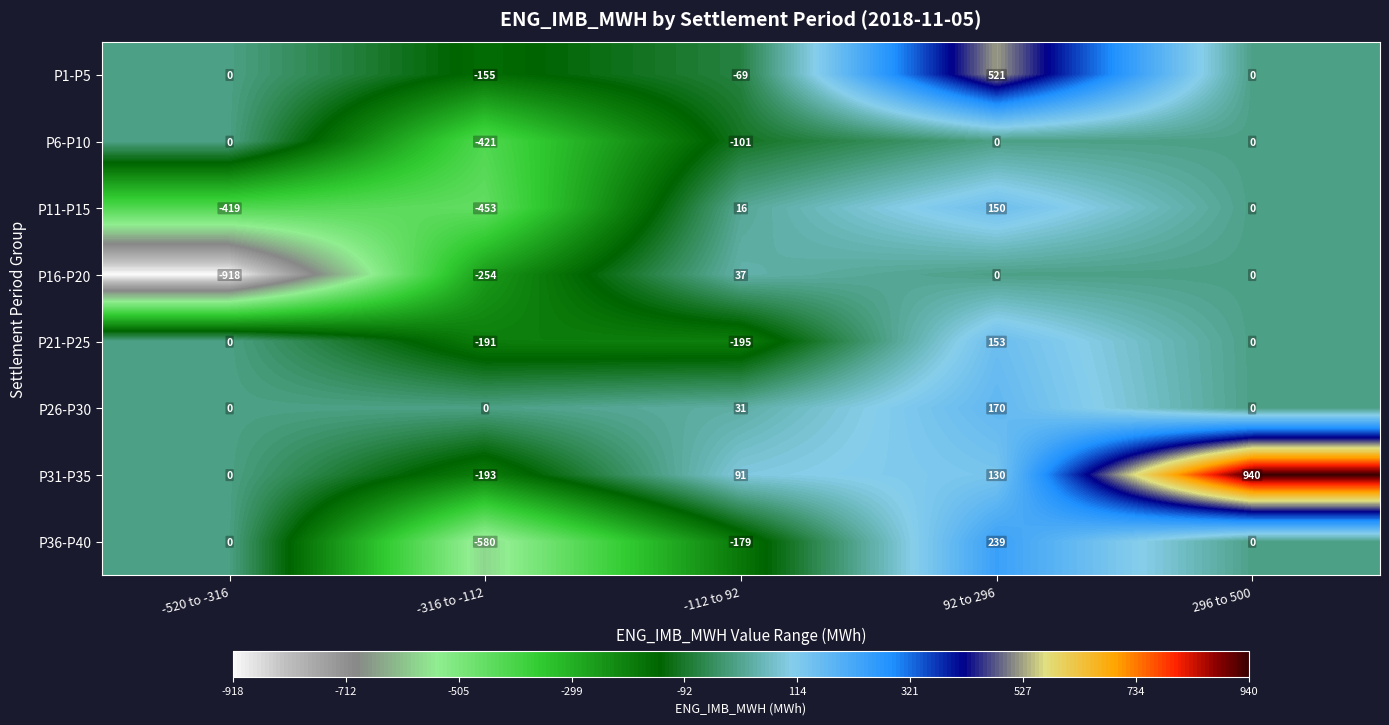

What is the difference between the highest and lowest values at 92 to 296?

521